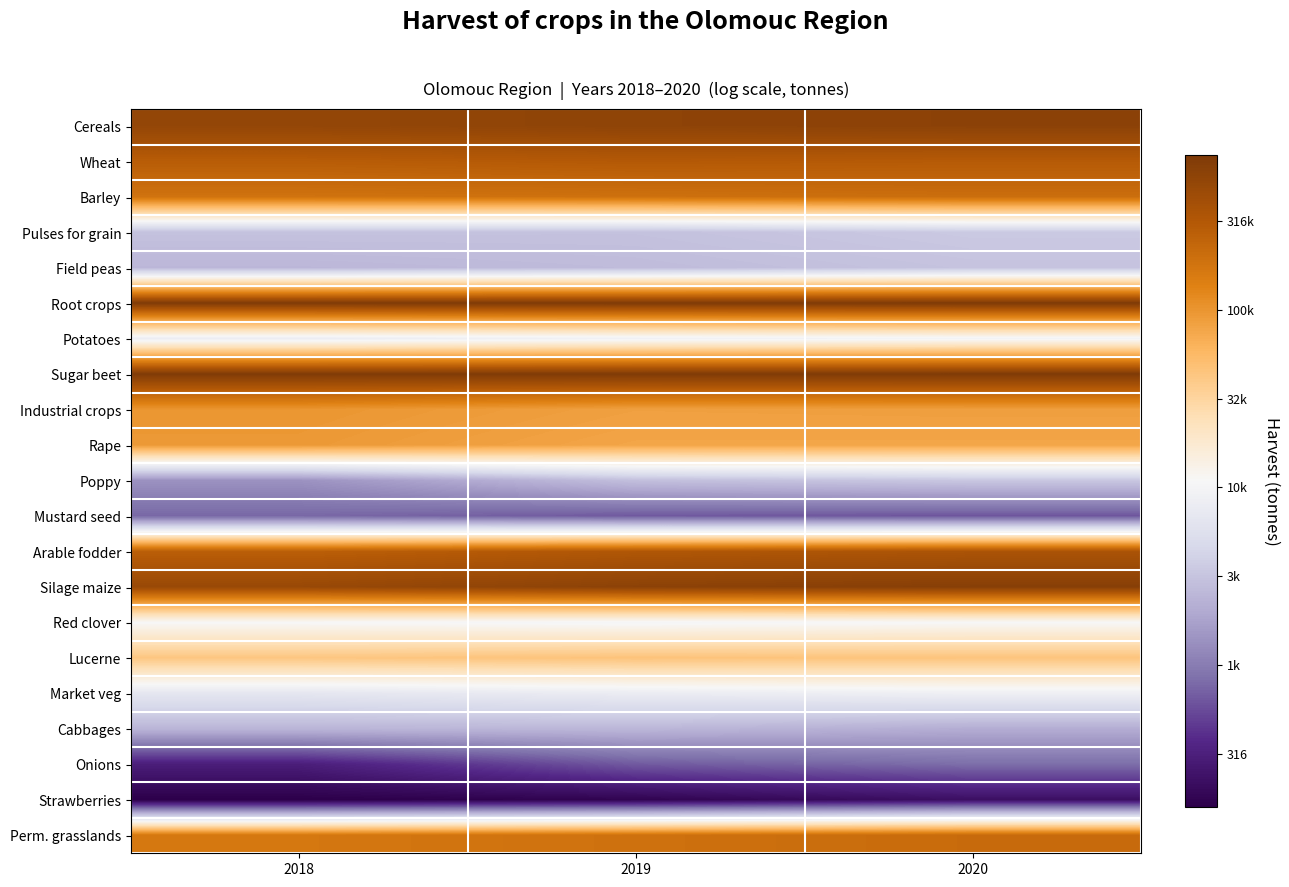

Between 2018 and 2020, which series saw the biggest shift?

Onions